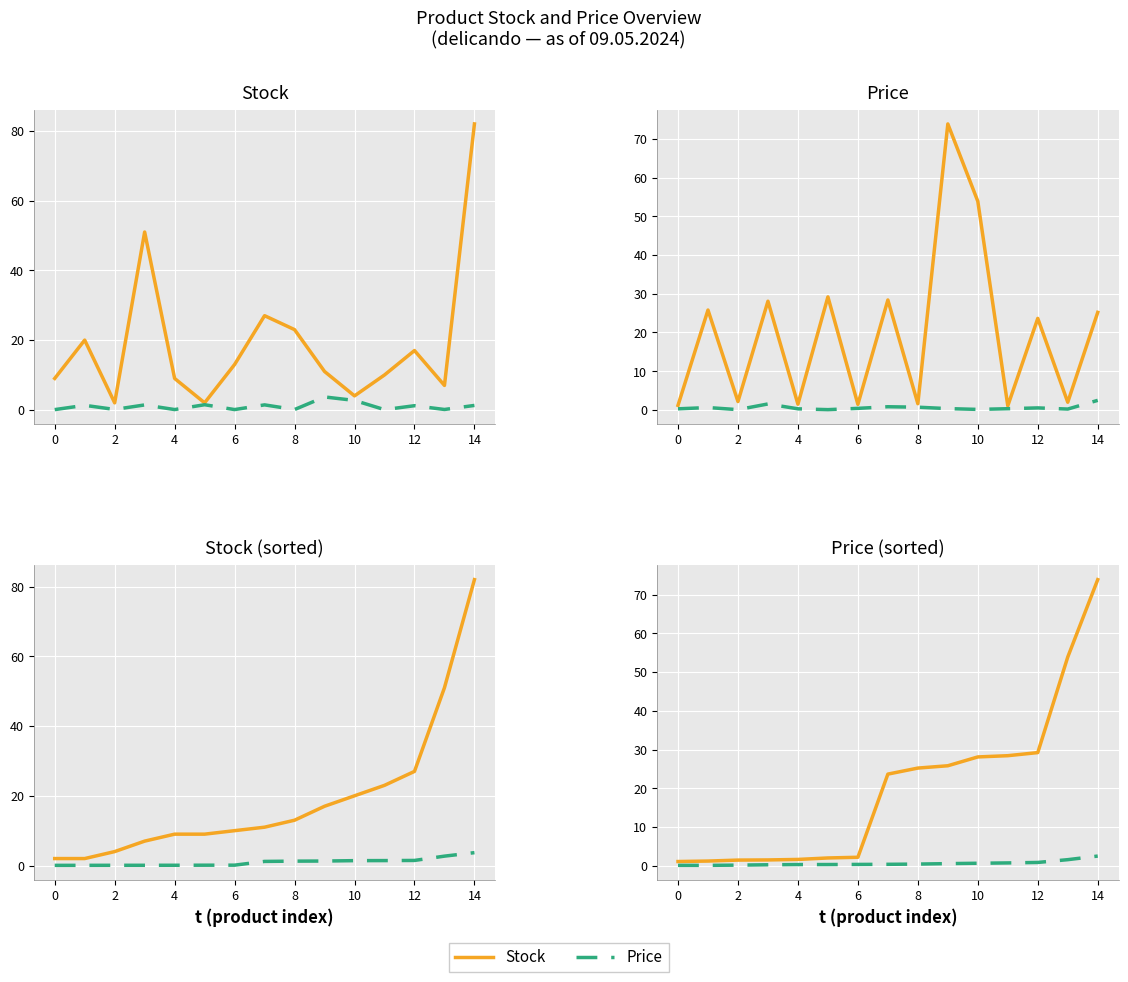

True or false: Stock and Price cross at least once.

False